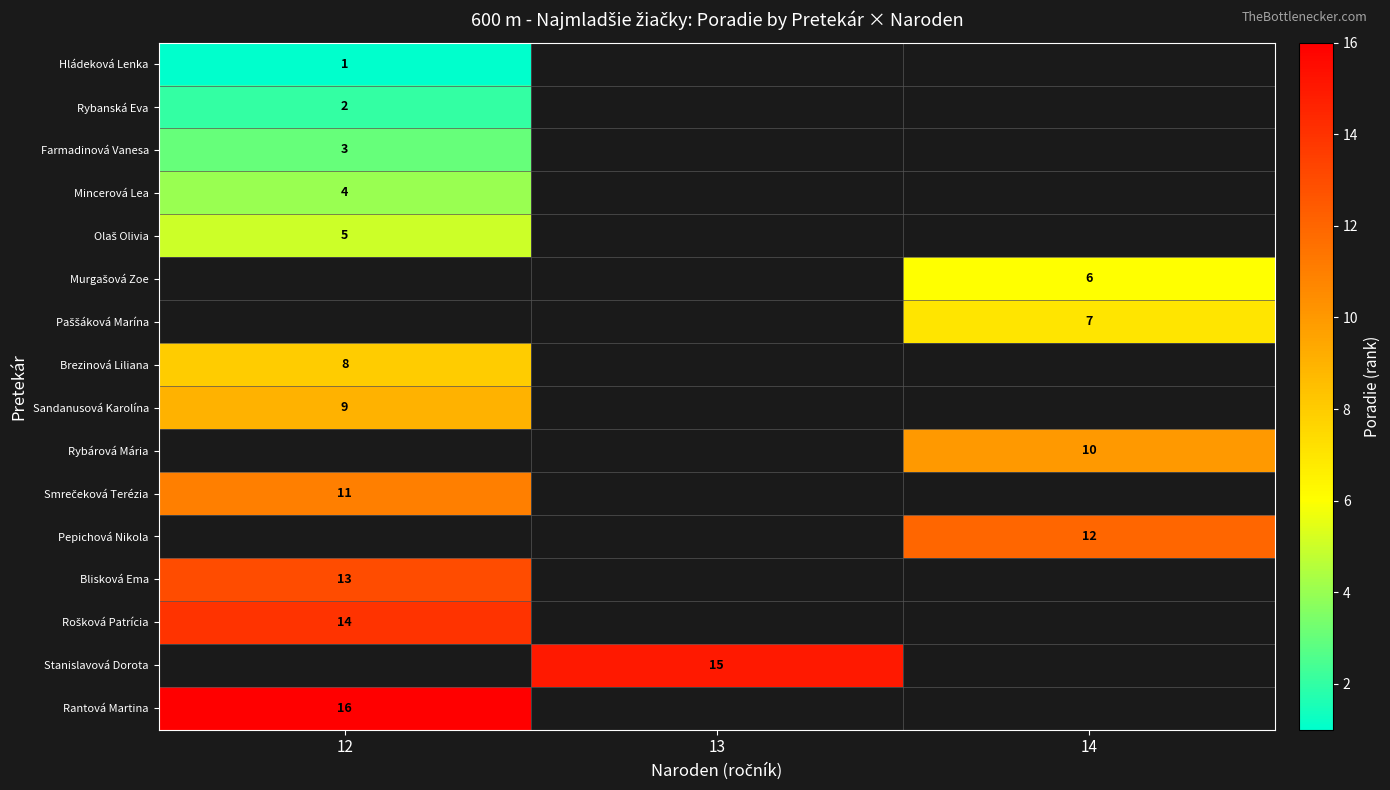

Is it true that Rybanská Eva equals 1 at 12?

False